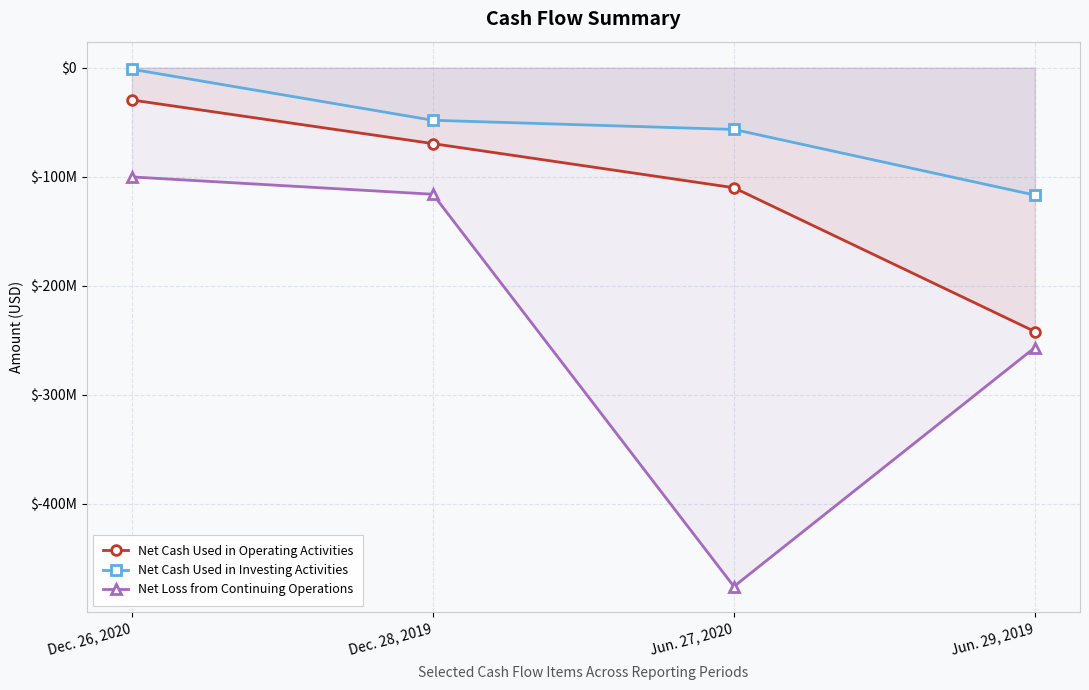

How many values in the Net Cash Used in Investing Activities series exceed -48295906?

1